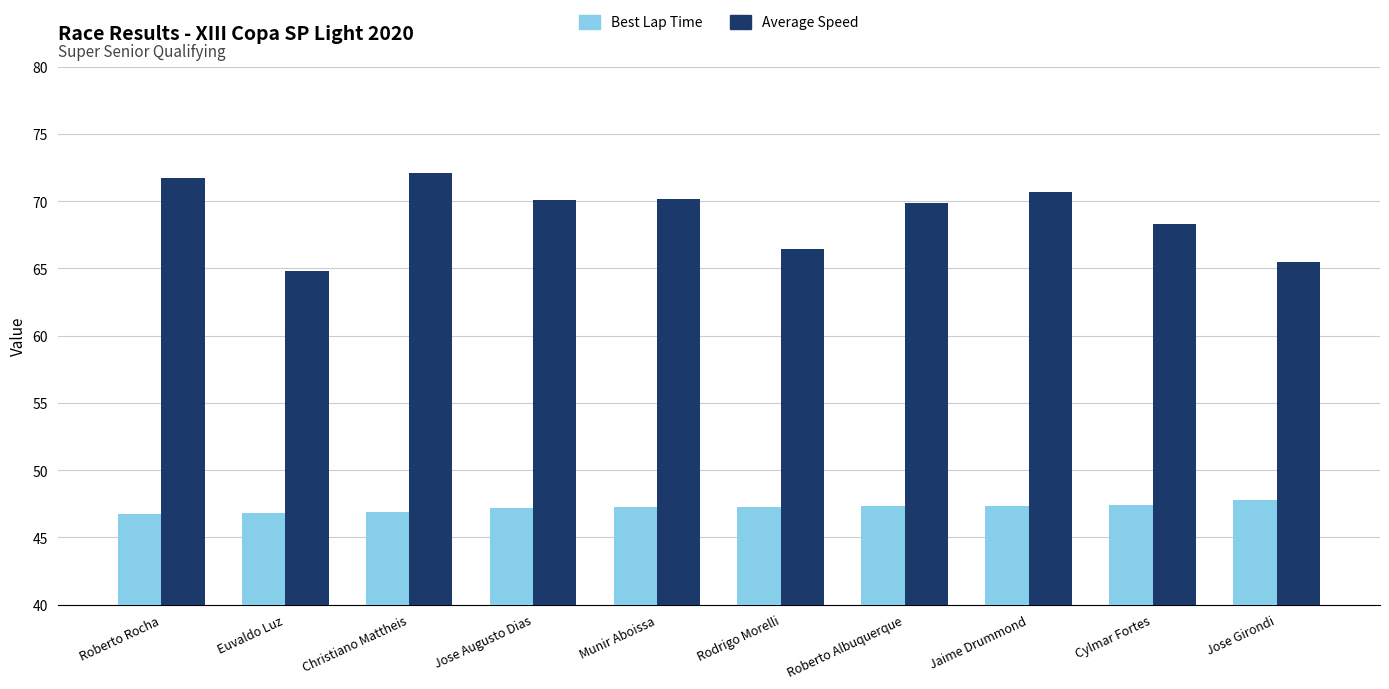

Which series has the largest total across all categories?

Average Speed